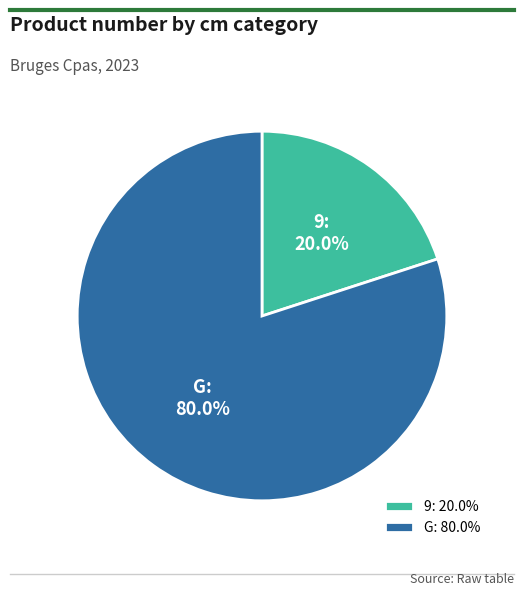

Is there a majority slice in this chart?

Yes